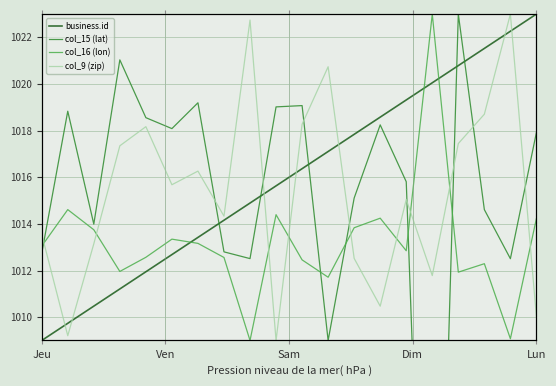

Which series has the largest total across all categories?

business.id